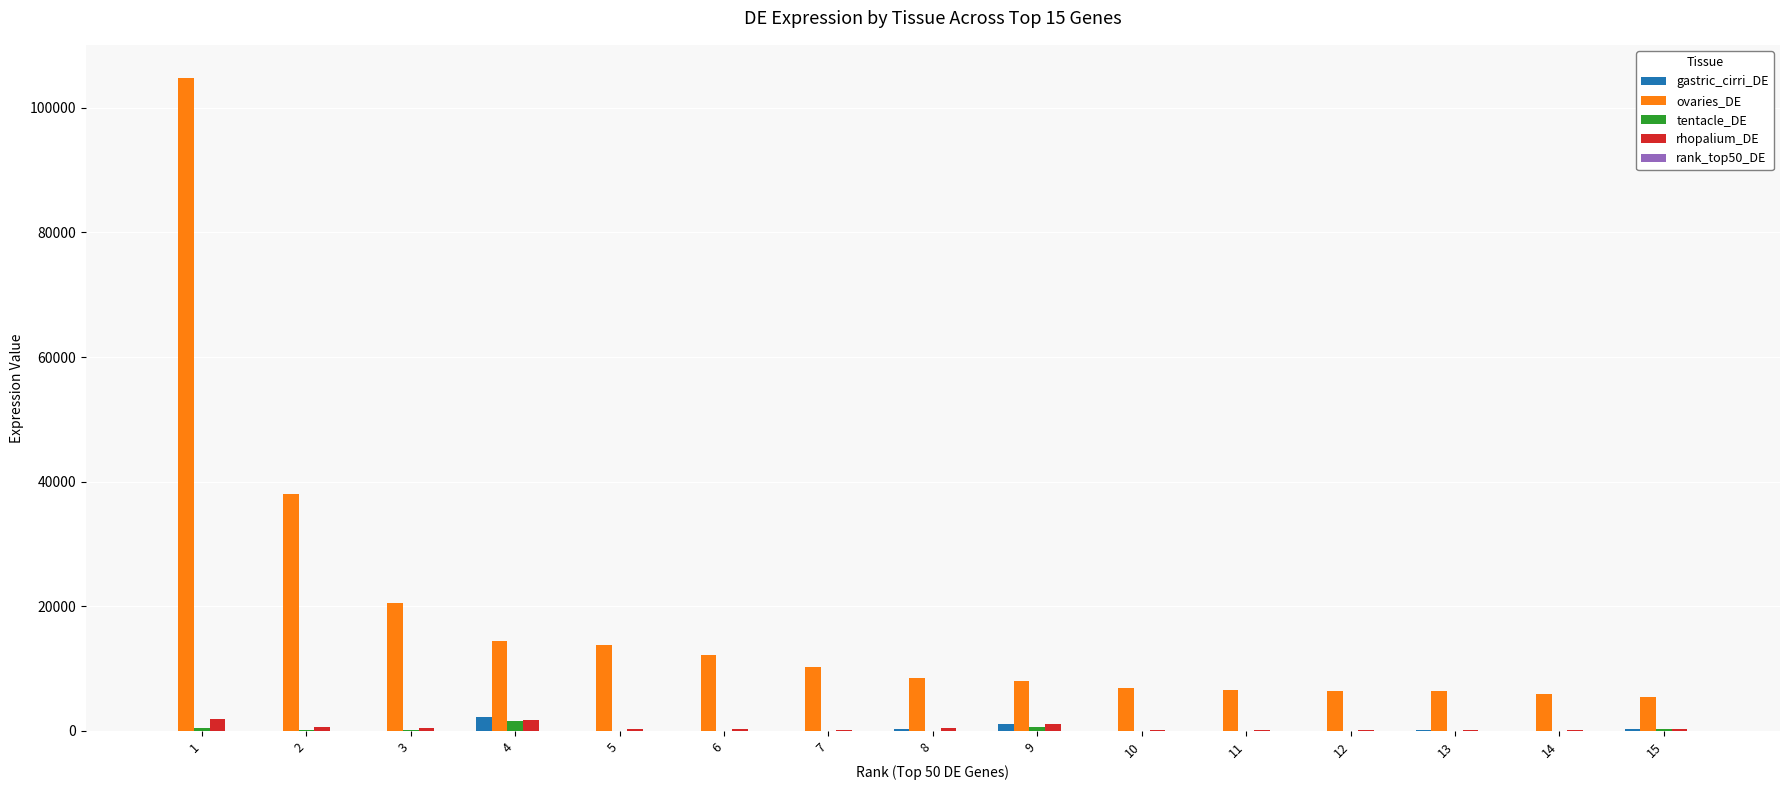

Between 1 and 4, which series saw the biggest shift?

ovaries_DE